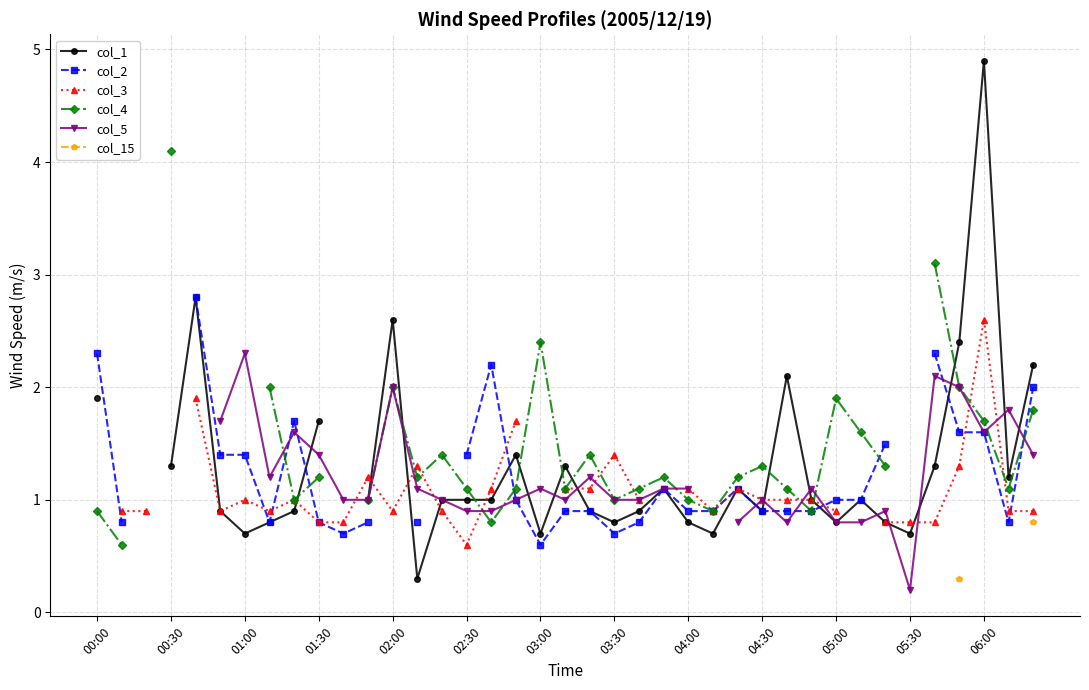

How many interior local valleys does the col_4 series have?

8